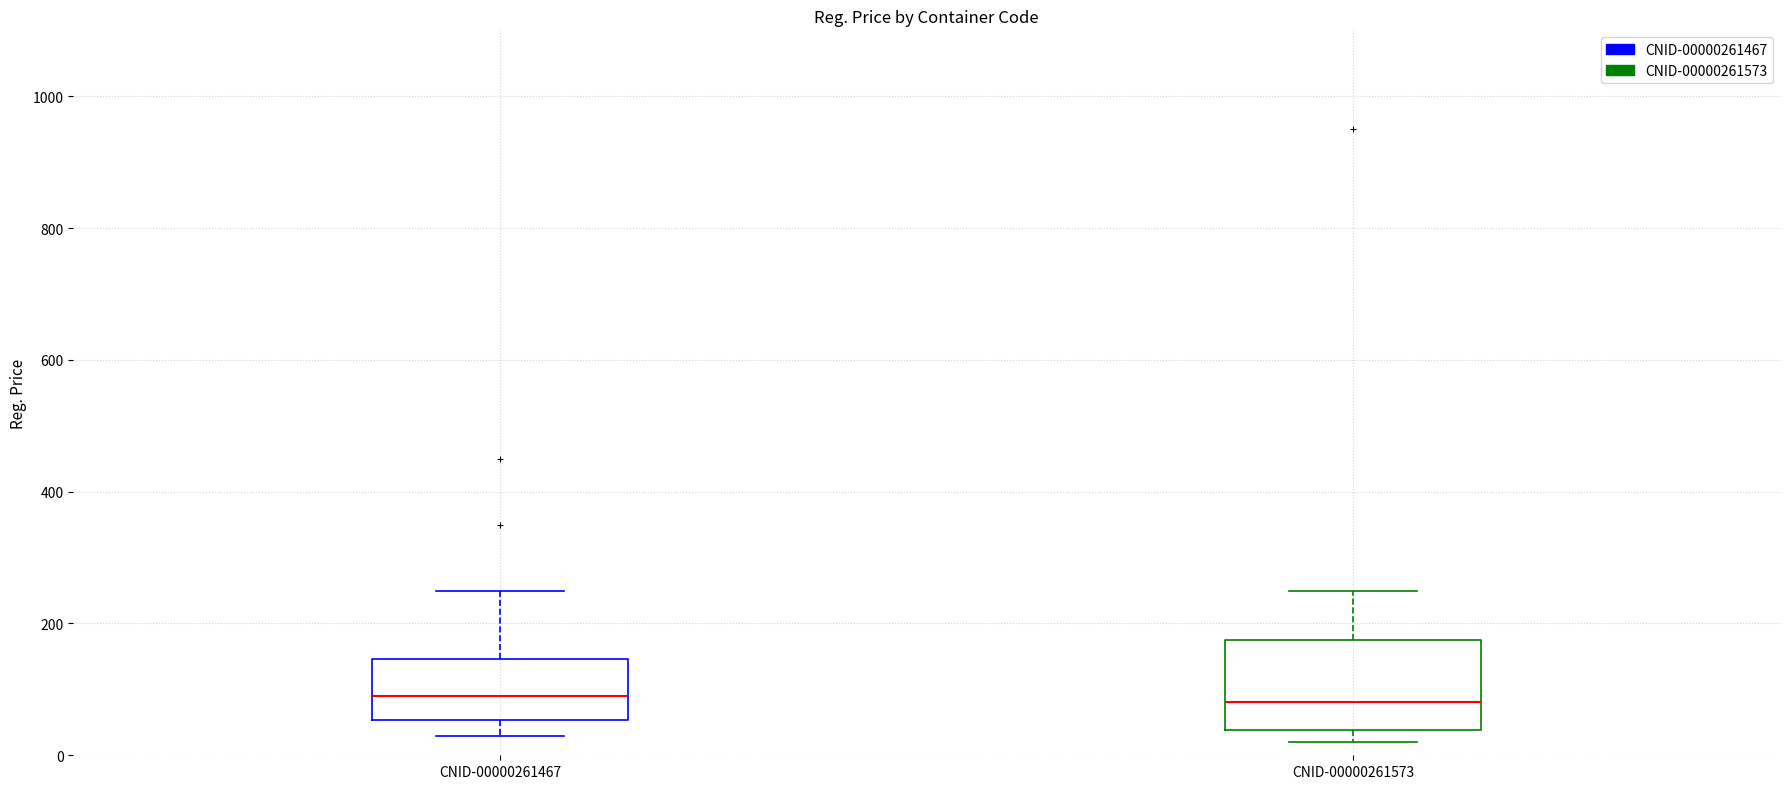

Reading left to right, read every box against the y-axis: the position of its median line, the range the box covers, and the ends of its whiskers. The values are not printed on the chart, so give them approximately, as read against the axis.

CNID-00000261467: median 80, box 60 to 140, whiskers 20 to 240
CNID-00000261573: median 80, box 40 to 180, whiskers 20 to 240